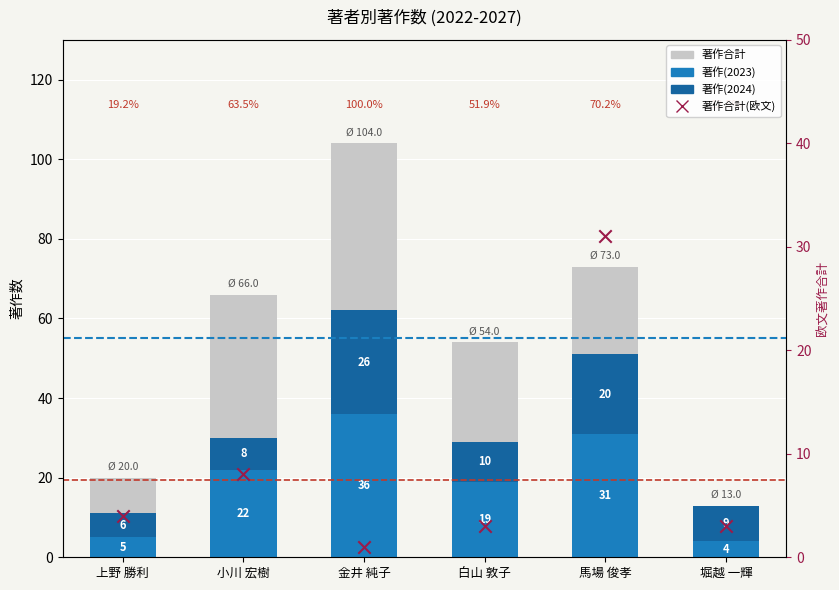

Which series has the largest total across all categories?

著作合計